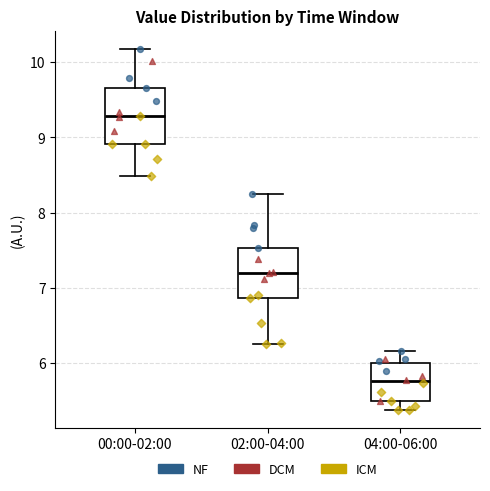

Reading left to right, transcribe this box plot: for each box, give where its median line is, the range the box spans, and where its two whiskers end, as read against the y-axis. The values are not printed on the chart, so give them approximately, as read against the axis.

00:00-02:00: median 9.3, box 8.9 to 9.7, whiskers 8.5 to 10.2
02:00-04:00: median 7.2, box 6.9 to 7.5, whiskers 6.3 to 8.3
04:00-06:00: median 5.8, box 5.5 to 6.0, whiskers 5.4 to 6.2